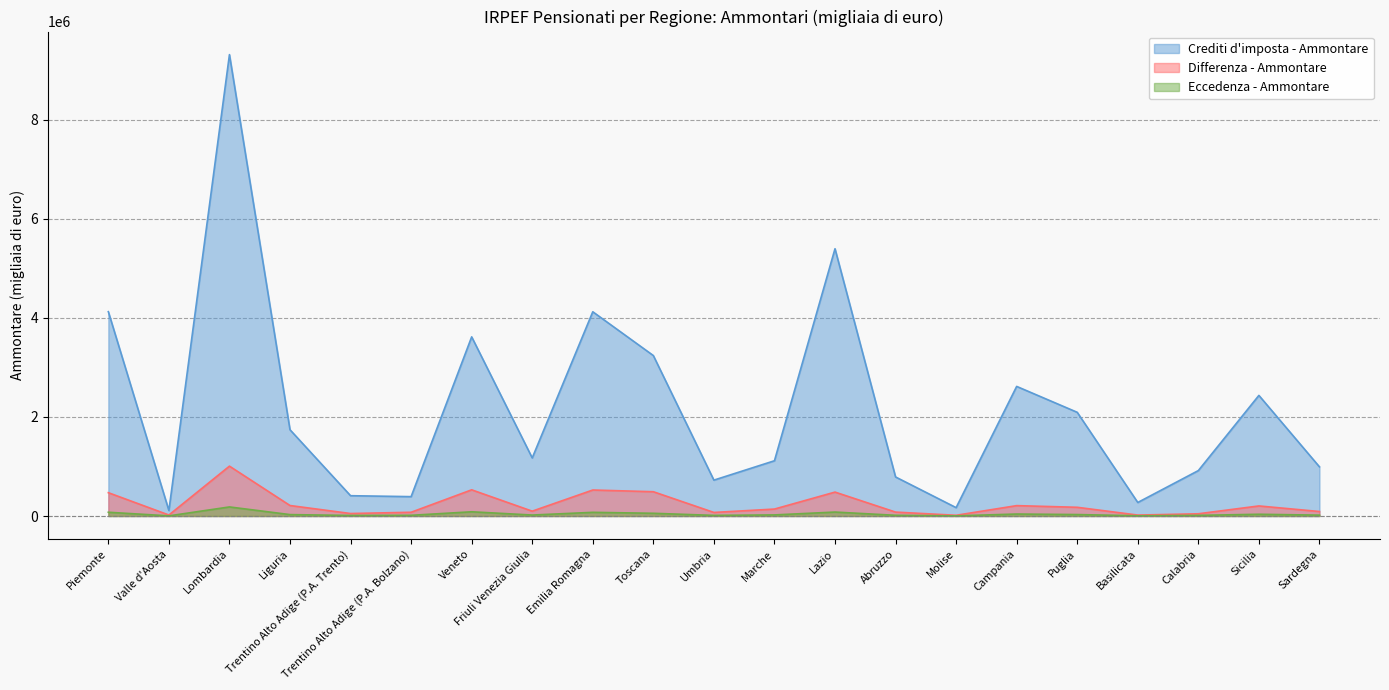

Which category has the highest value in the Crediti d'imposta - Ammontare series?

Lombardia